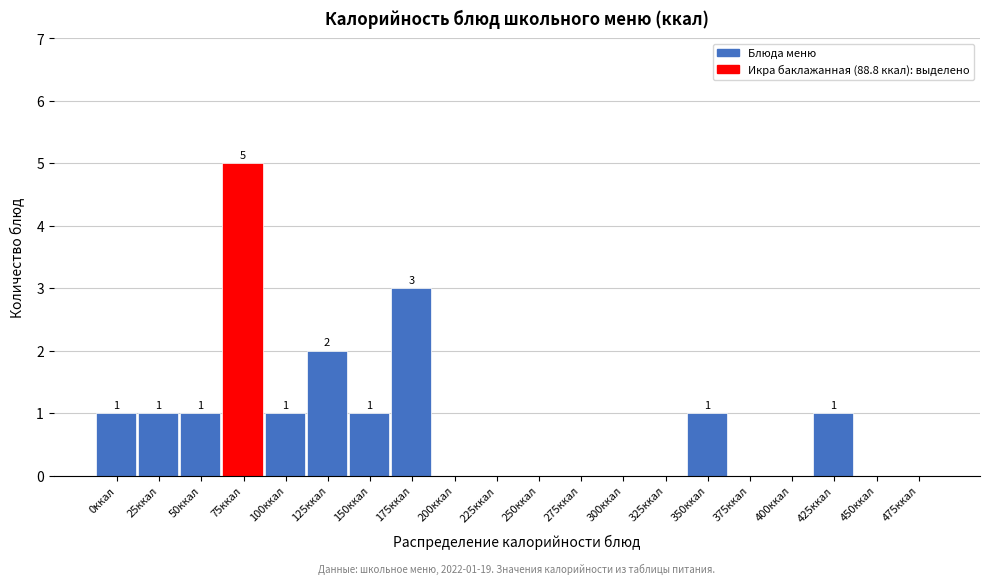

Reading left to right, what are all the values shown in this chart?

0ккал=1	25ккал=1	50ккал=1	75ккал=5	100ккал=1	125ккал=2	150ккал=1	175ккал=3	200ккал=0	225ккал=0	250ккал=0	275ккал=0	300ккал=0	325ккал=0	350ккал=1	375ккал=0	400ккал=0	425ккал=1	450ккал=0	475ккал=0